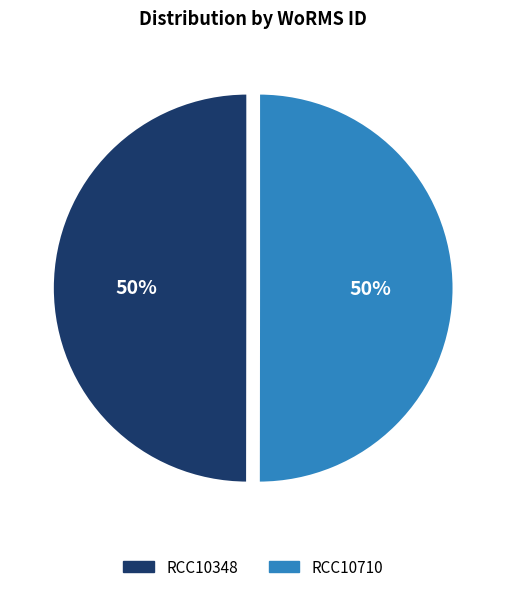

Do RCC10710 and RCC10348 together represent more than half of the pie?

Yes